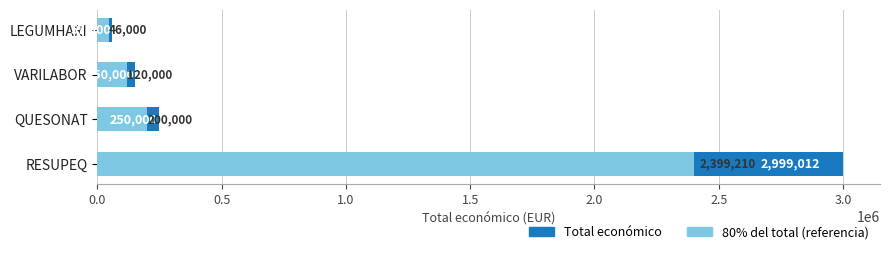

What is the difference between the second highest and second lowest values in the Total económico series?

100000.0